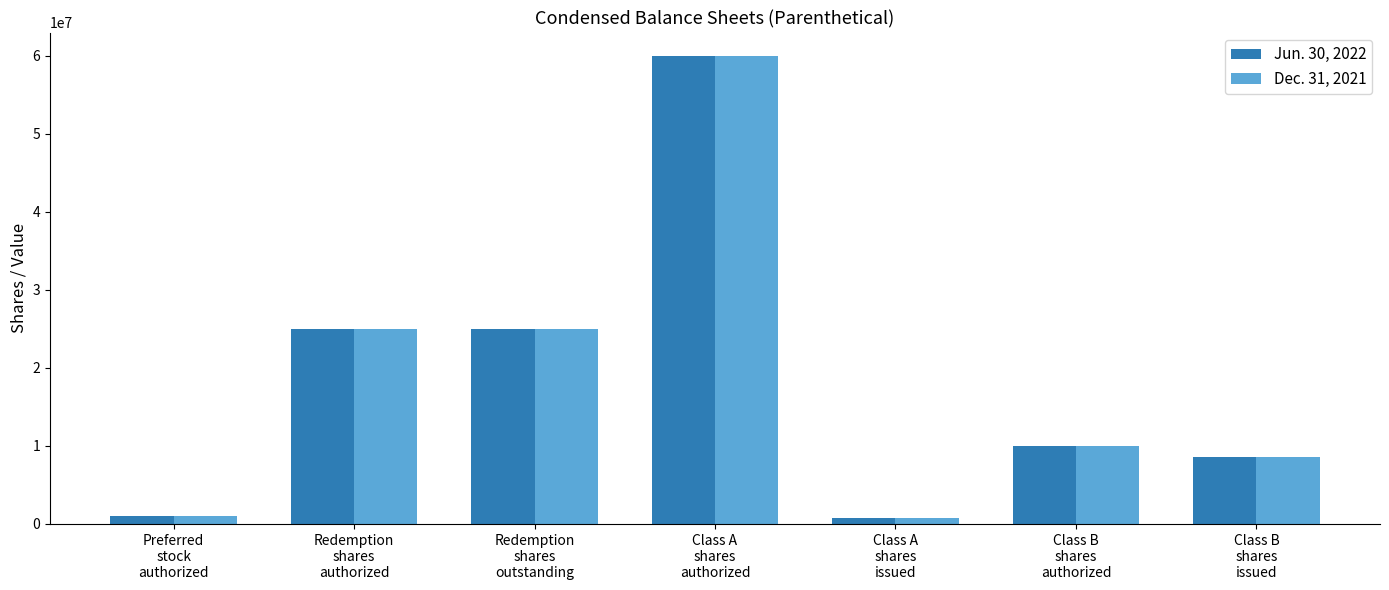

What is the difference between the maximum and minimum values in the Jun. 30, 2022 series?

59310000